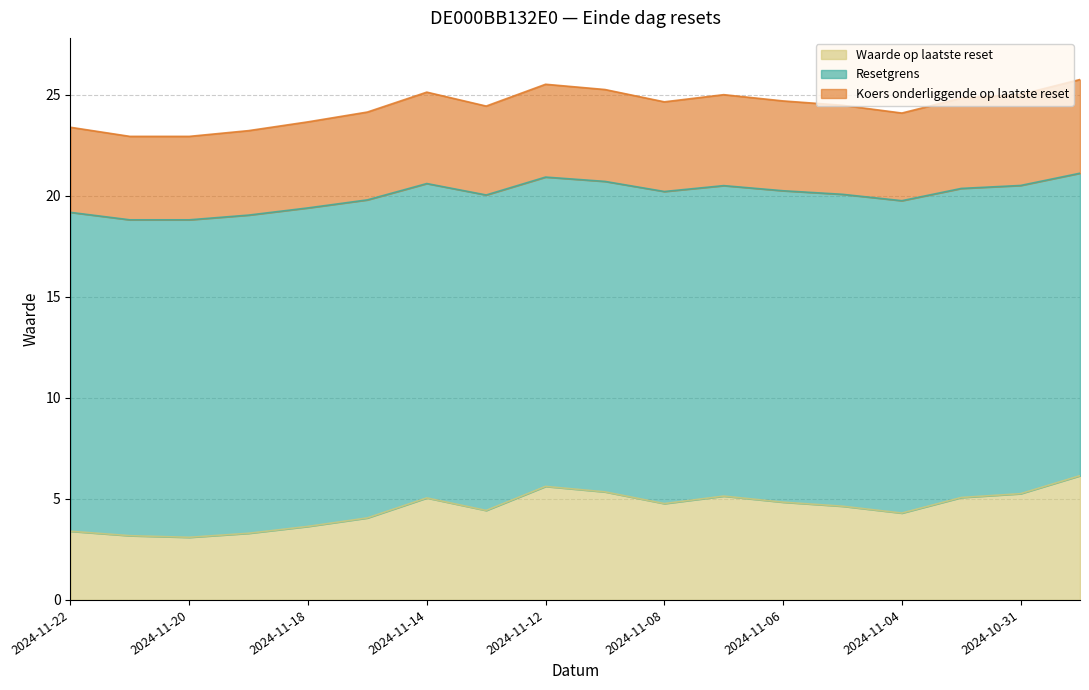

What is the total value across all series at 2024-11-22?

23.4